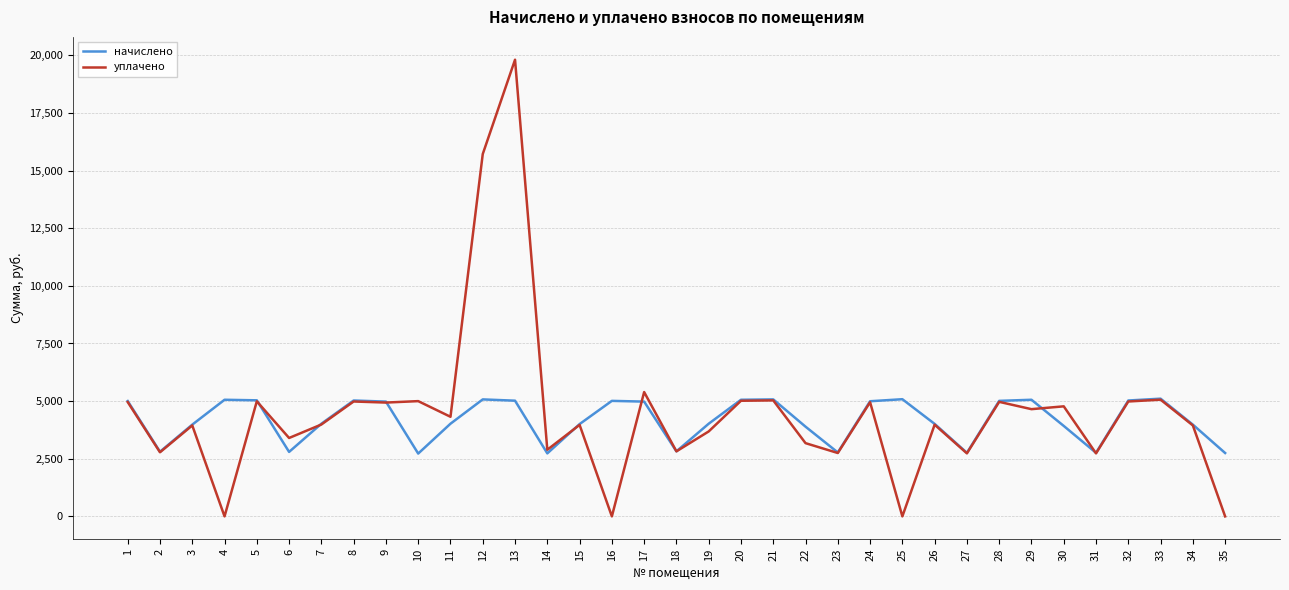

The уплачено series shows 1859.0 at 15. True or false?

False